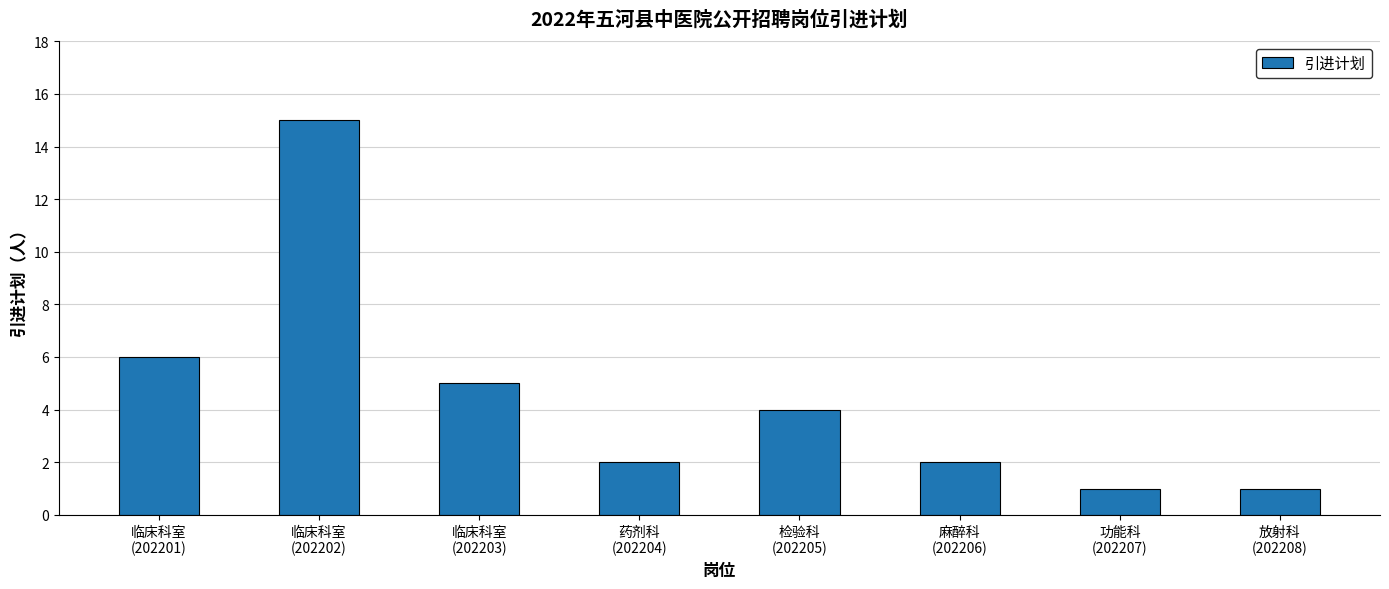

What is the sum of all values?

36